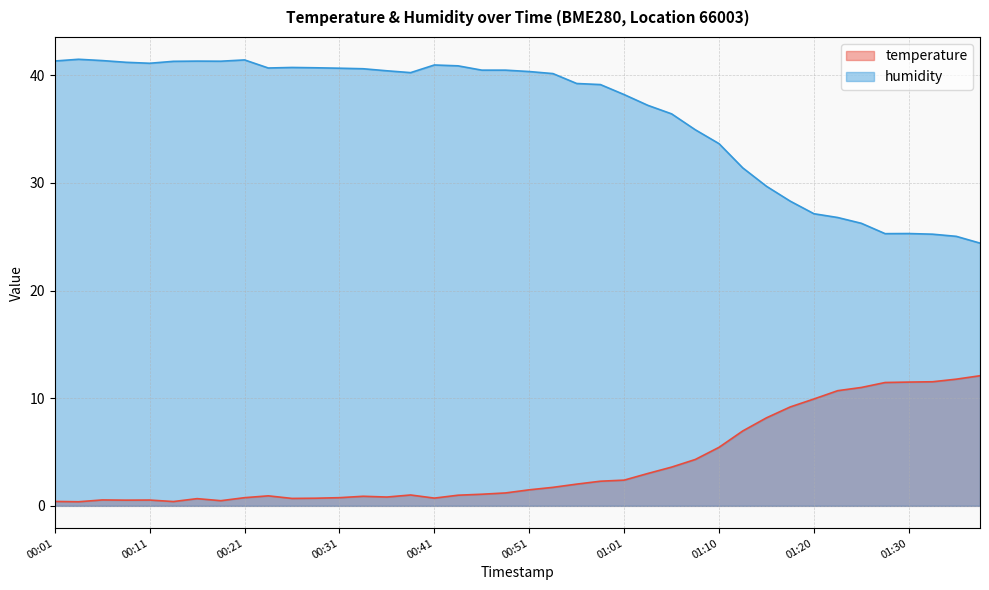

How many lines are shown in the chart?

2